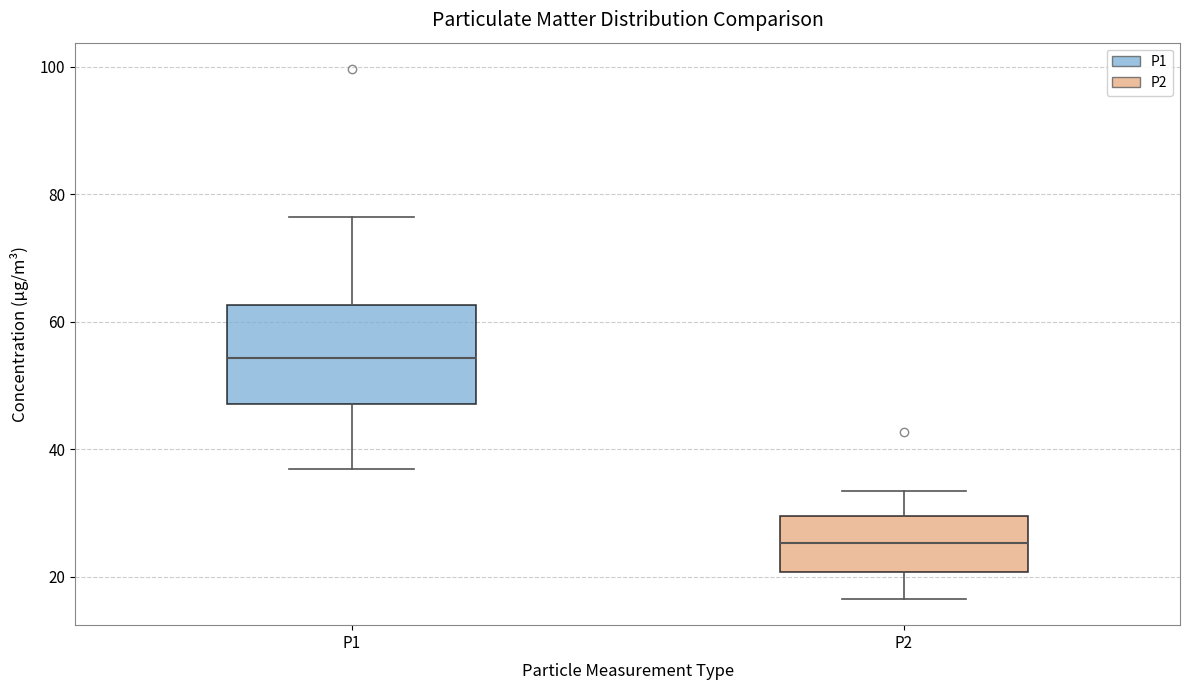

Reading left to right, transcribe this box plot: for each box, give where its median line is, the range the box spans, and where its two whiskers end, as read against the y-axis. The values are not printed on the chart, so give them approximately, as read against the axis.

P1: median 54, box 48 to 62, whiskers 38 to 76
P2: median 26, box 20 to 30, whiskers 16 to 34